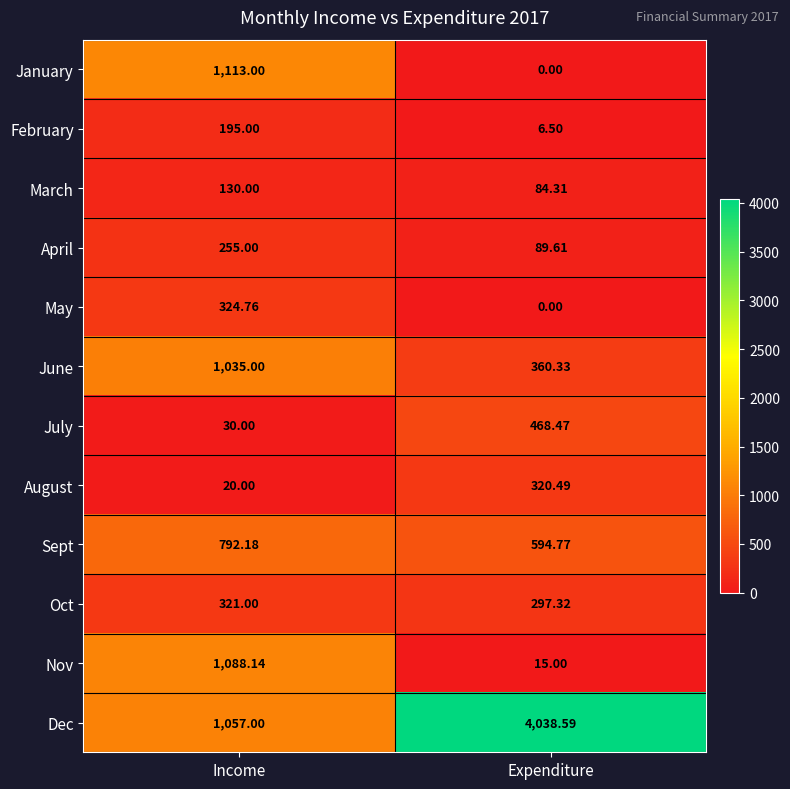

Where is Oct nearest to the value 309?

Expenditure